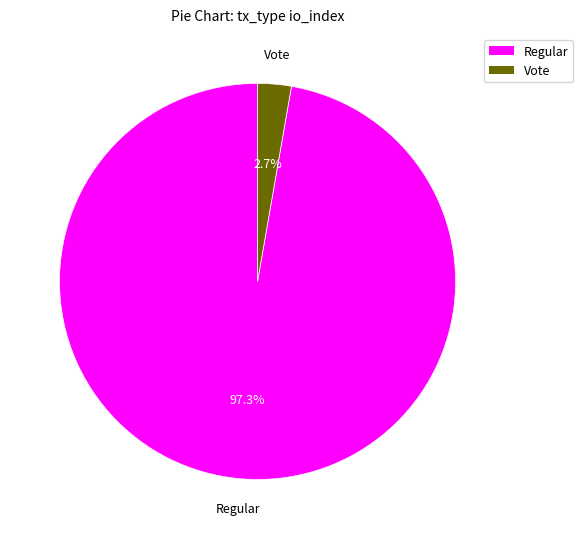

To the nearest percent, what is the difference between the largest and smallest slice percentages?

95%